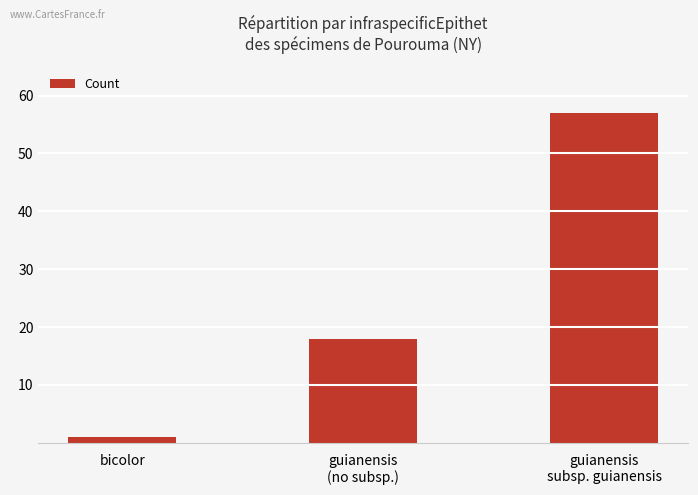

What is the label of the 3rd bar from the right?

bicolor